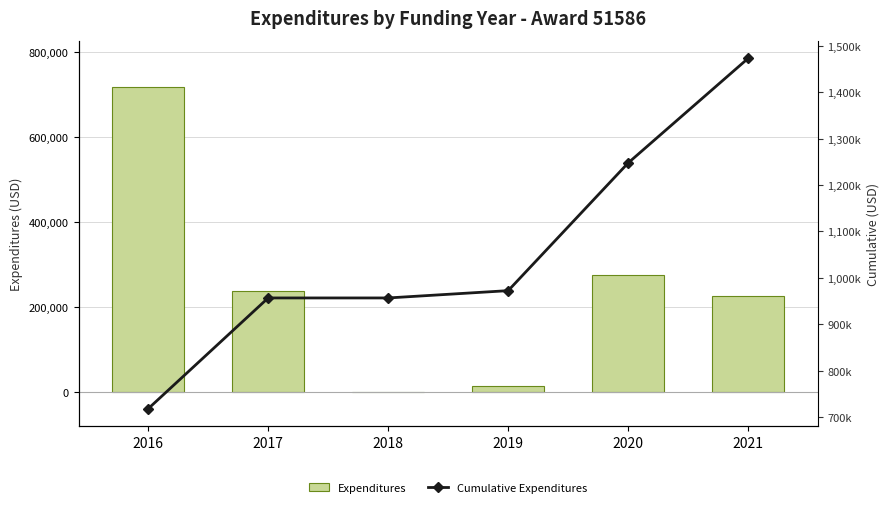

What is the sum of all Cumulative Expenditures values?

6325591